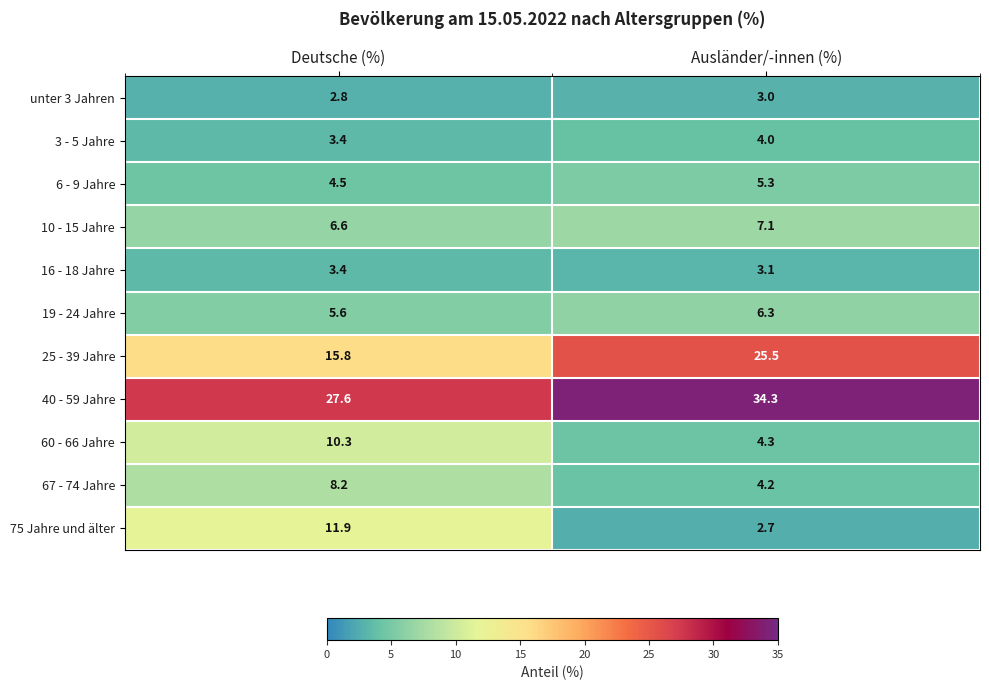

What is the spread (max minus min) of values at Deutsche (%)?

24.8